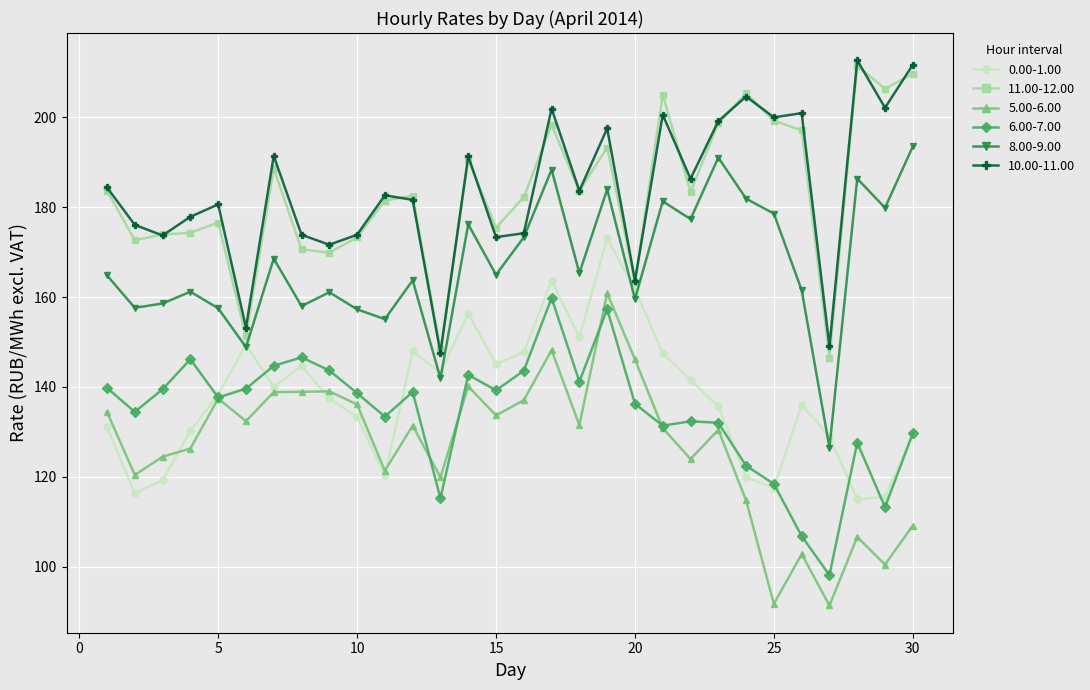

In 8.00-9.00, how many points are lower than both neighbors (excluding endpoints)?

11